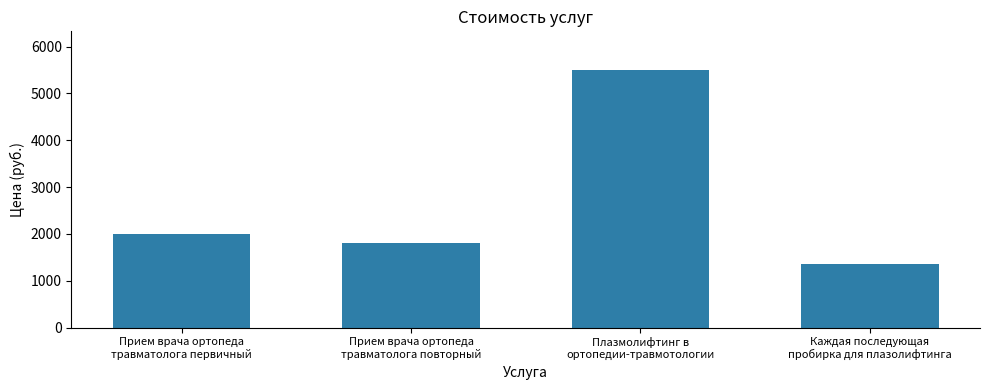

What is the difference between the maximum and second lowest values?

3700